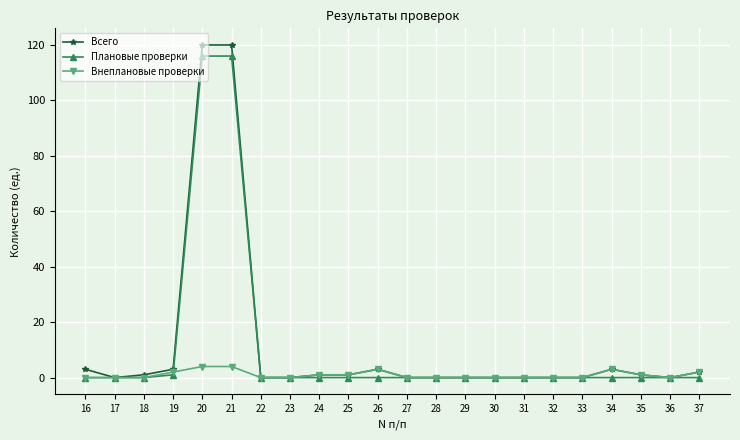

Between 20 and 23, which series saw the biggest shift?

Всего